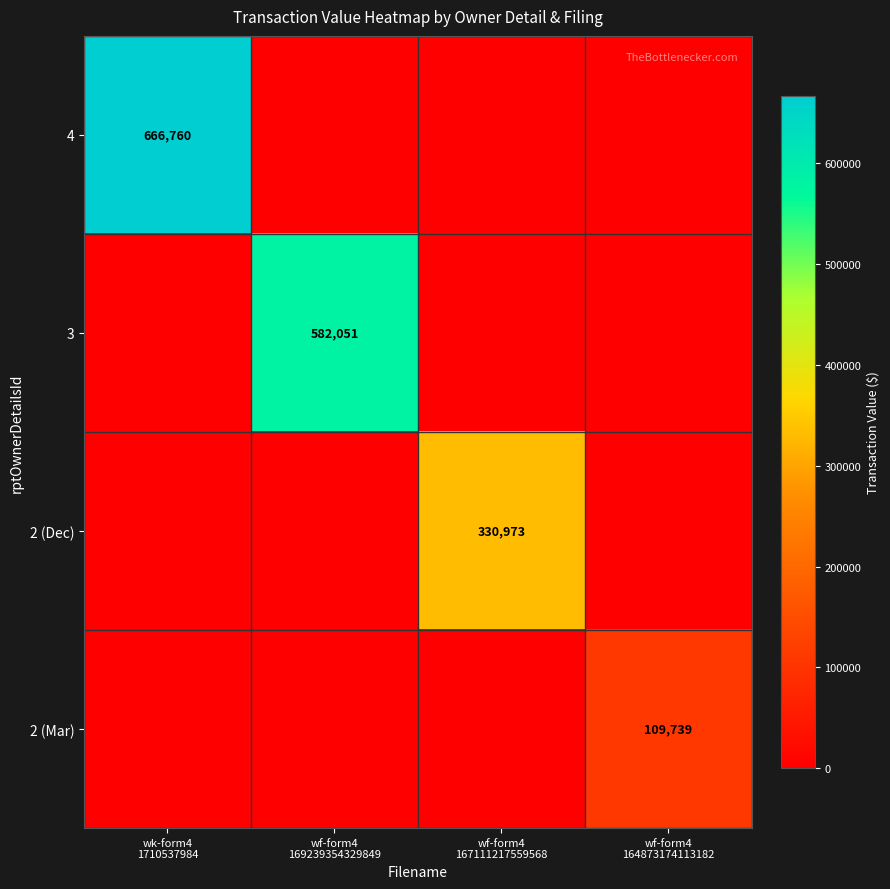

The value of 4 at wk-form4 1710537984 is 1064377. True or false?

False